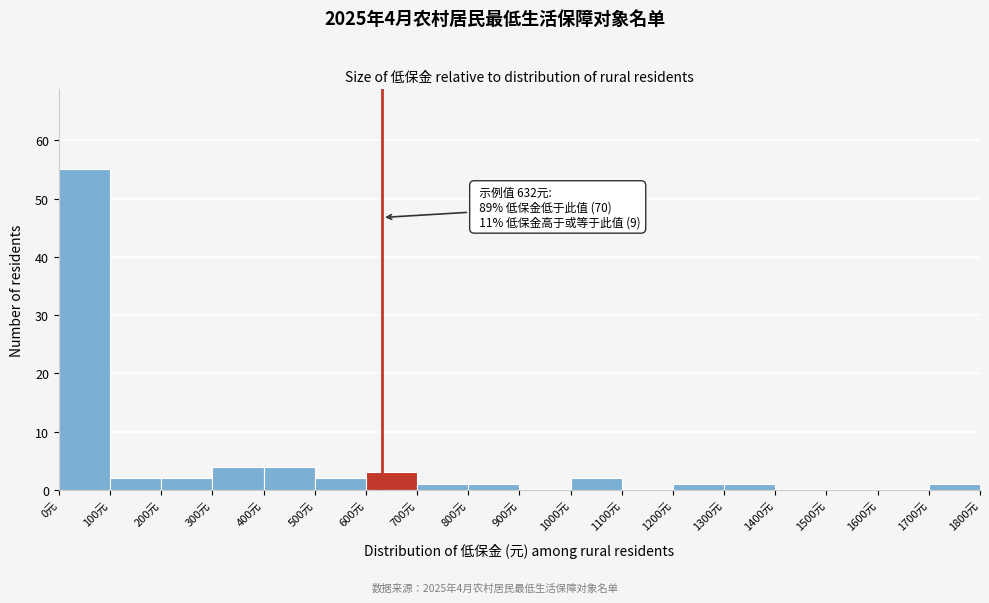

Over which range of the x-axis is the bar tallest?

0 to 100